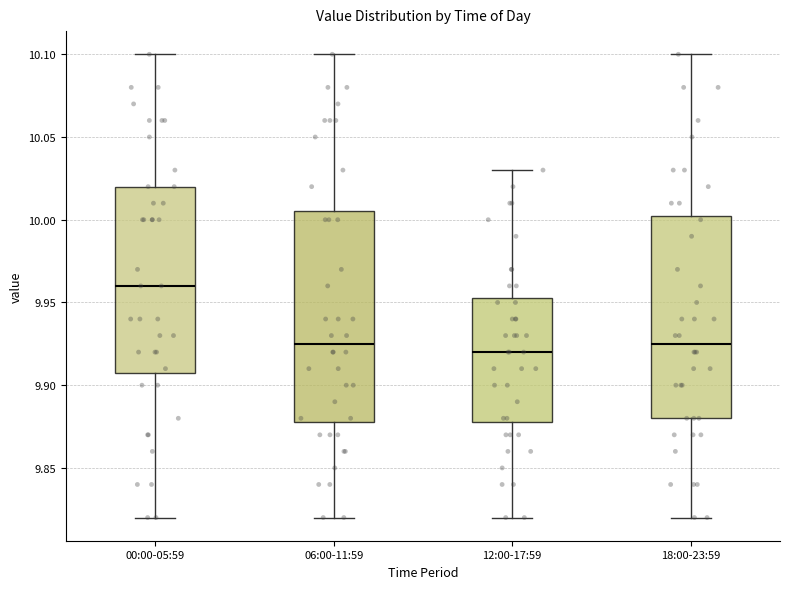

Reading left to right, read every box against the y-axis: the position of its median line, the range the box covers, and the ends of its whiskers. The values are not printed on the chart, so give them approximately, as read against the axis.

00:00-05:59: median 9.960, box 9.910 to 10.020, whiskers 9.820 to 10.100
06:00-11:59: median 9.925, box 9.880 to 10.005, whiskers 9.820 to 10.100
12:00-17:59: median 9.920, box 9.880 to 9.955, whiskers 9.820 to 10.030
18:00-23:59: median 9.925, box 9.880 to 10.005, whiskers 9.820 to 10.100